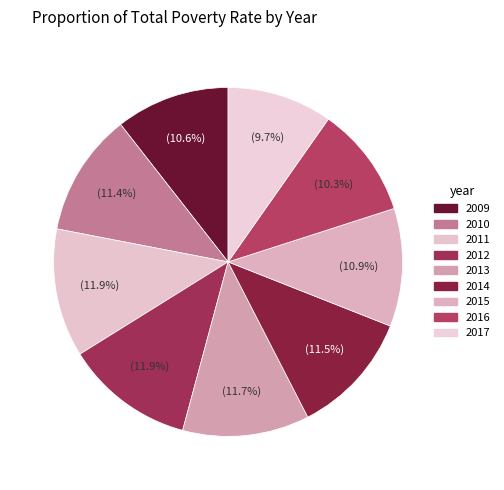

What is the largest slice in the pie chart?

2012